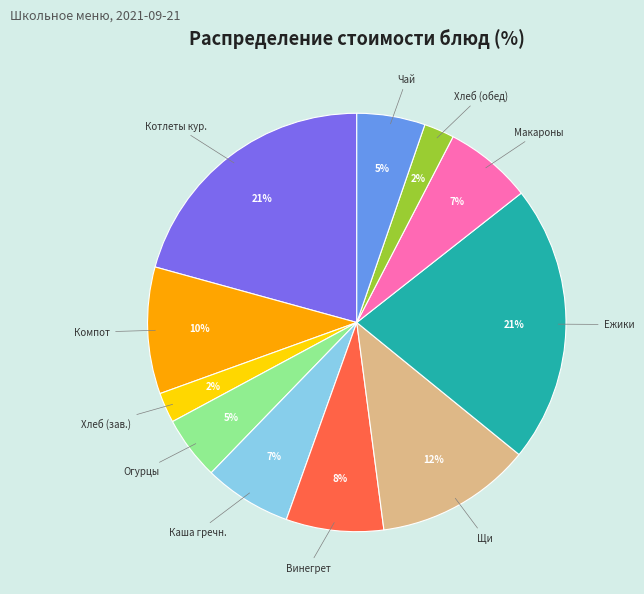

To the nearest percent, what is the difference between the largest and smallest slice percentages?

19%